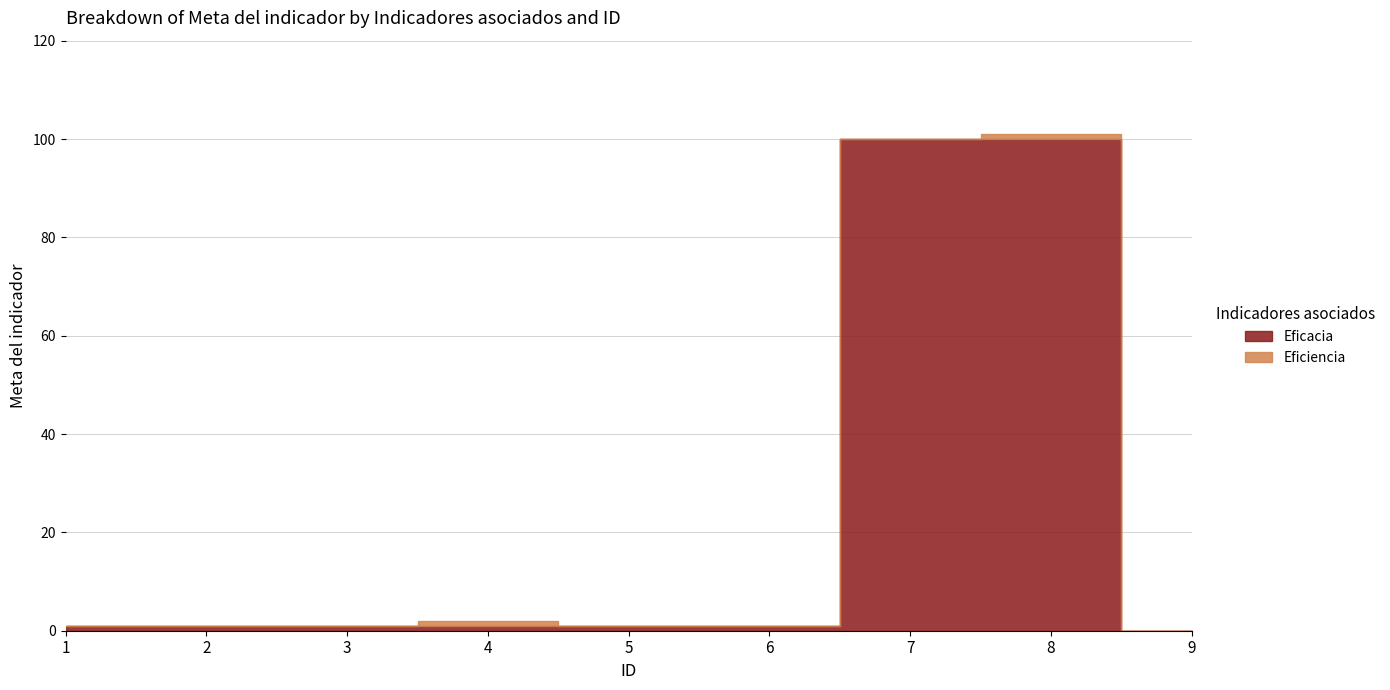

Does the chart have visible grid lines?

Yes